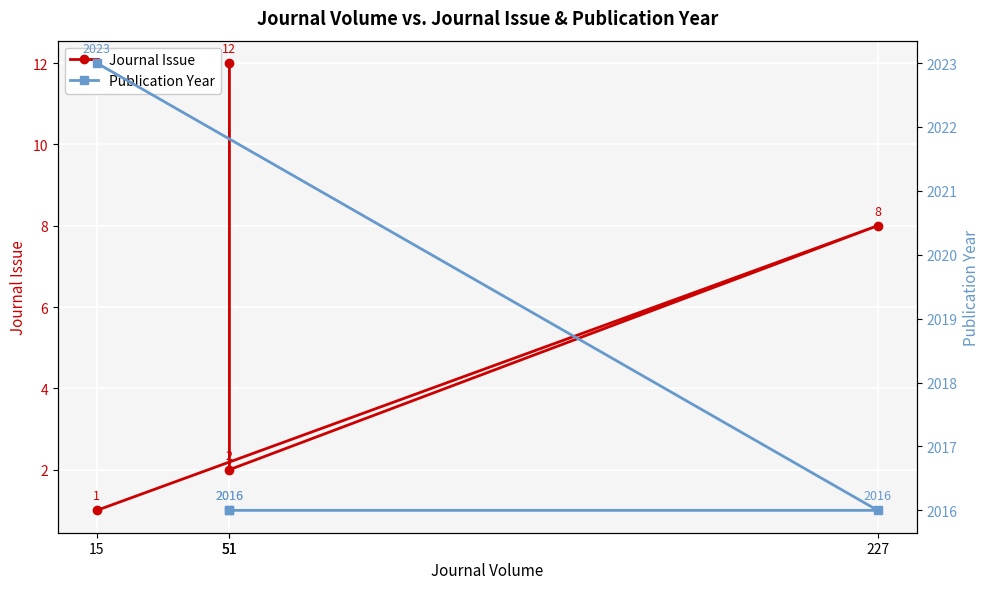

True or false: Publication Year has more than 0 points higher than both neighbors.

False